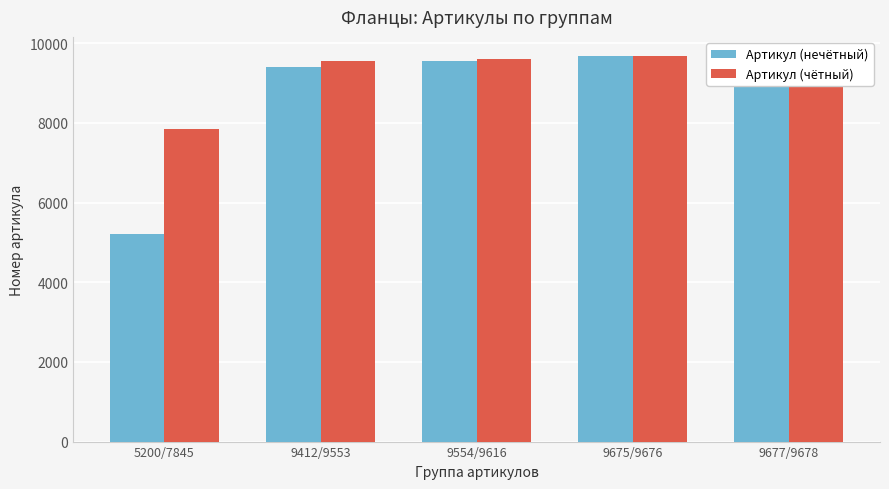

Reading left to right, list all the values displayed in this chart.

Артикул (нечётный): 5200/7845=5200	9412/9553=9412	9554/9616=9554	9675/9676=9675	9677/9678=9677
Артикул (чётный): 5200/7845=7845	9412/9553=9553	9554/9616=9616	9675/9676=9676	9677/9678=9678